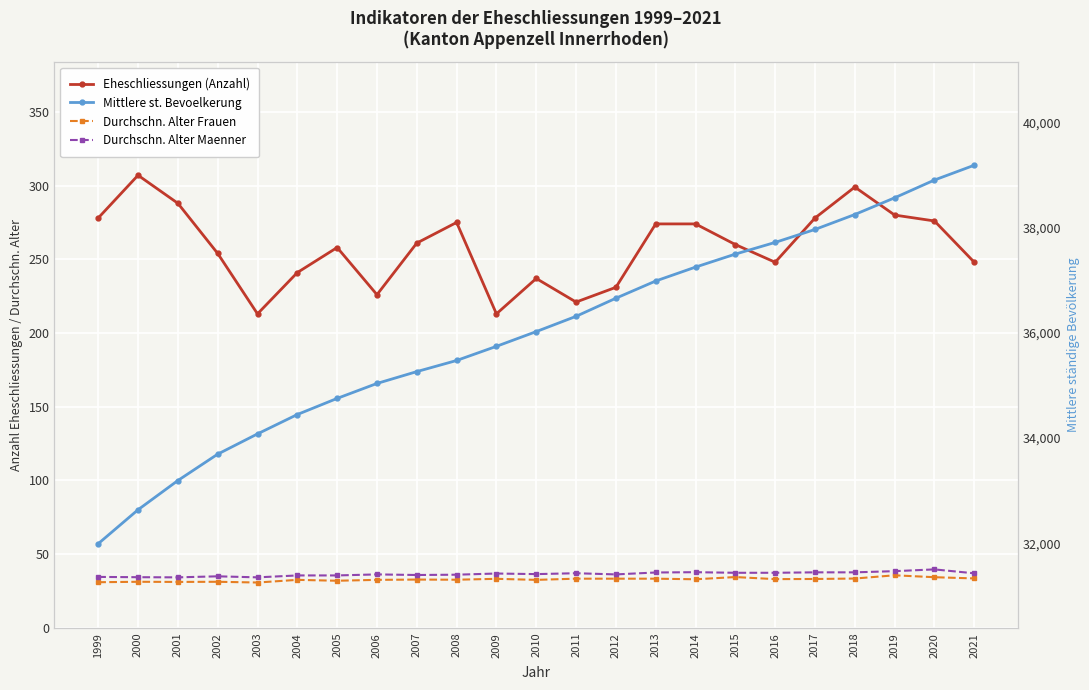

What is the spread (max minus min) of values at 2008?

35440.3